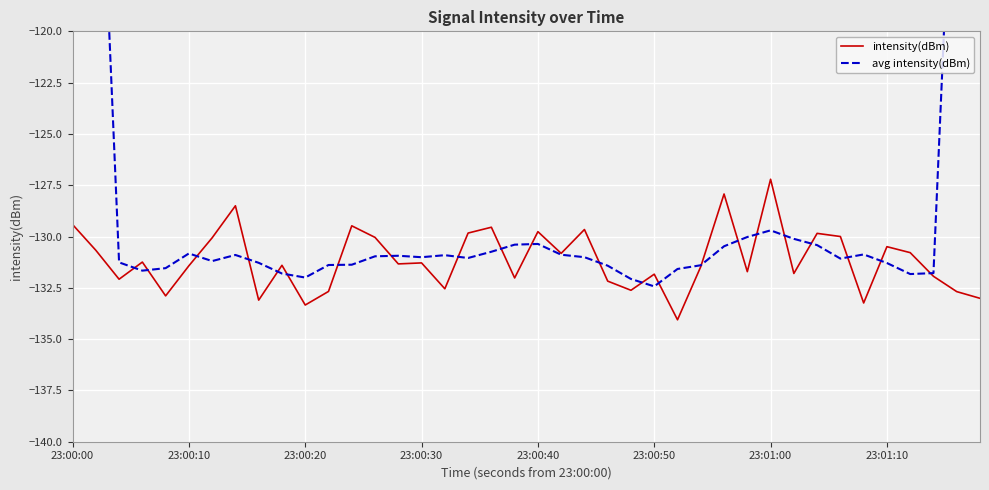

Rank the series by their average value, from lowest to highest.

intensity(dBm), avg intensity(dBm)